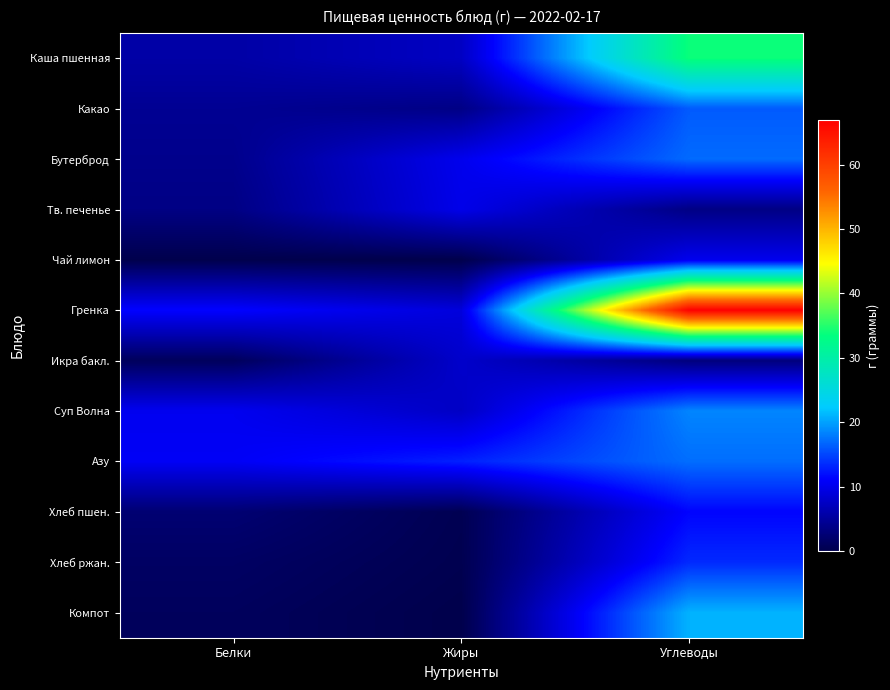

What is the total value across all series at Углеводы?

232.4